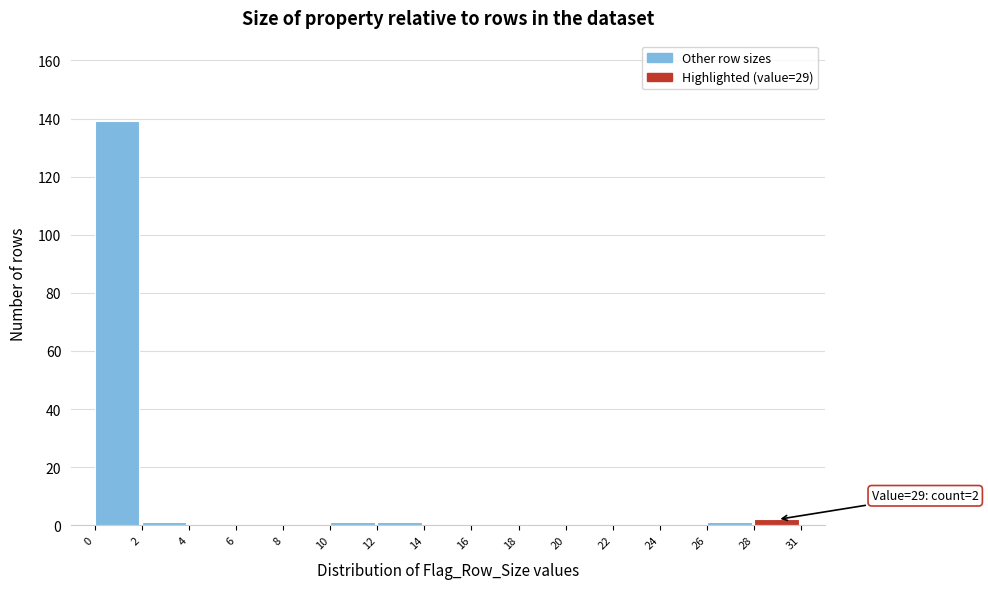

Reading left to right, transcribe all the data shown in this chart.

0=139	2=1	4=0	6=0	8=0	10=1	12=1	14=0	16=0	18=0	20=0	22=0	24=0	26=1	28=2